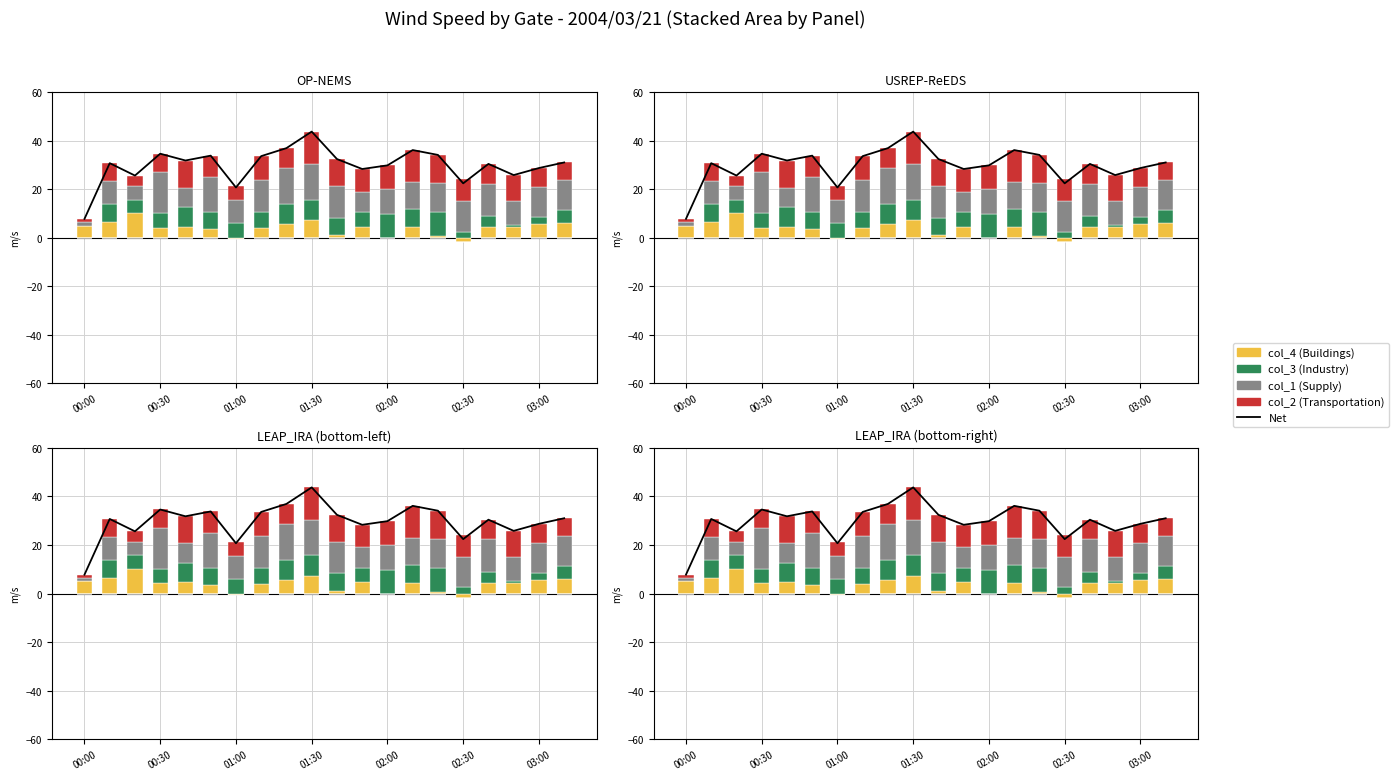

At which label is col_4 (Buildings) closest to 5?

00:00